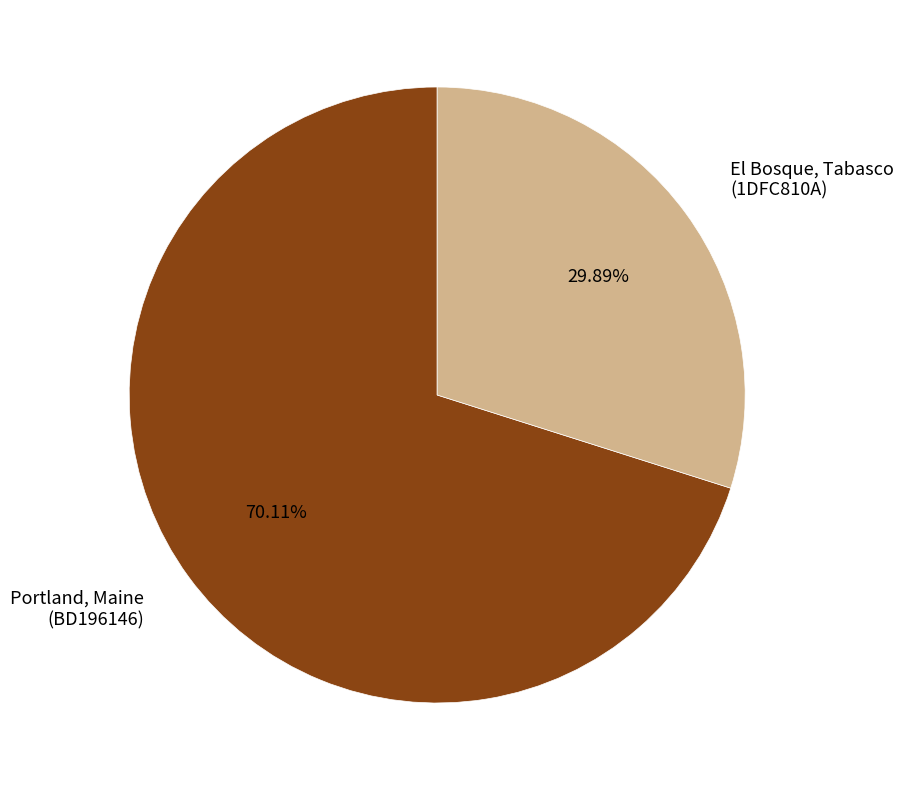

Which slice is the largest?

Portland, Maine (BD196146)